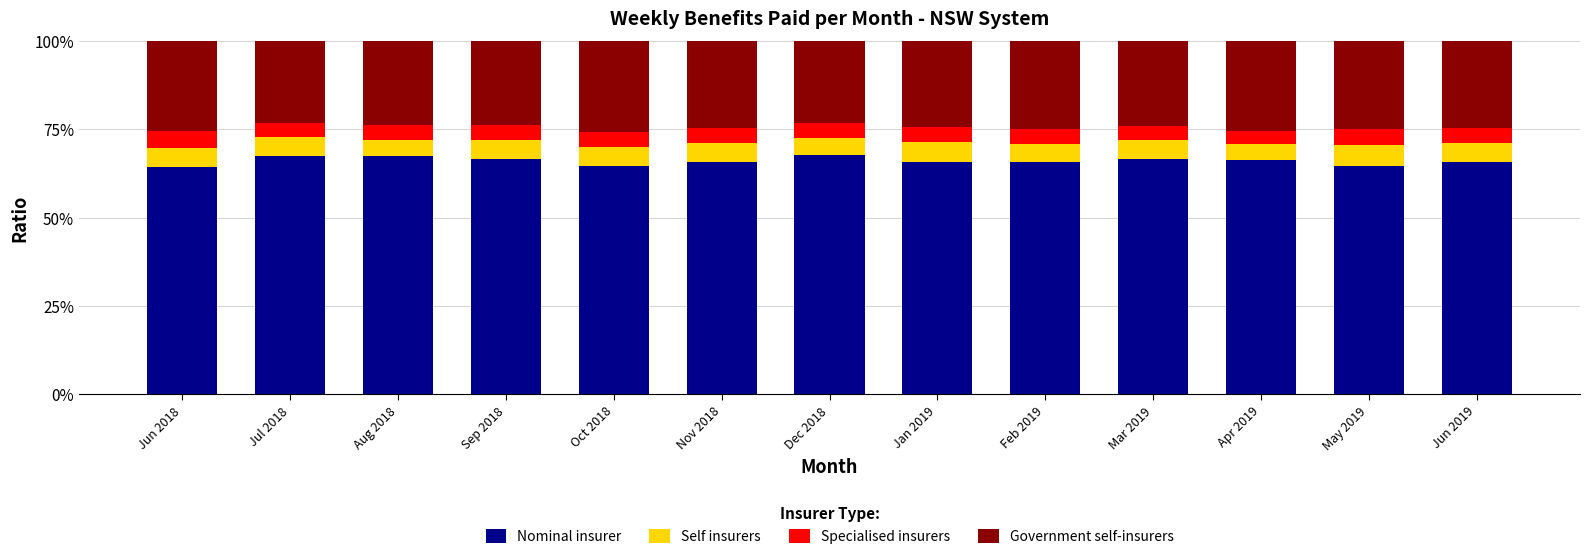

True or false: Nominal insurer has a value of 16.5 at Dec 2018.

False